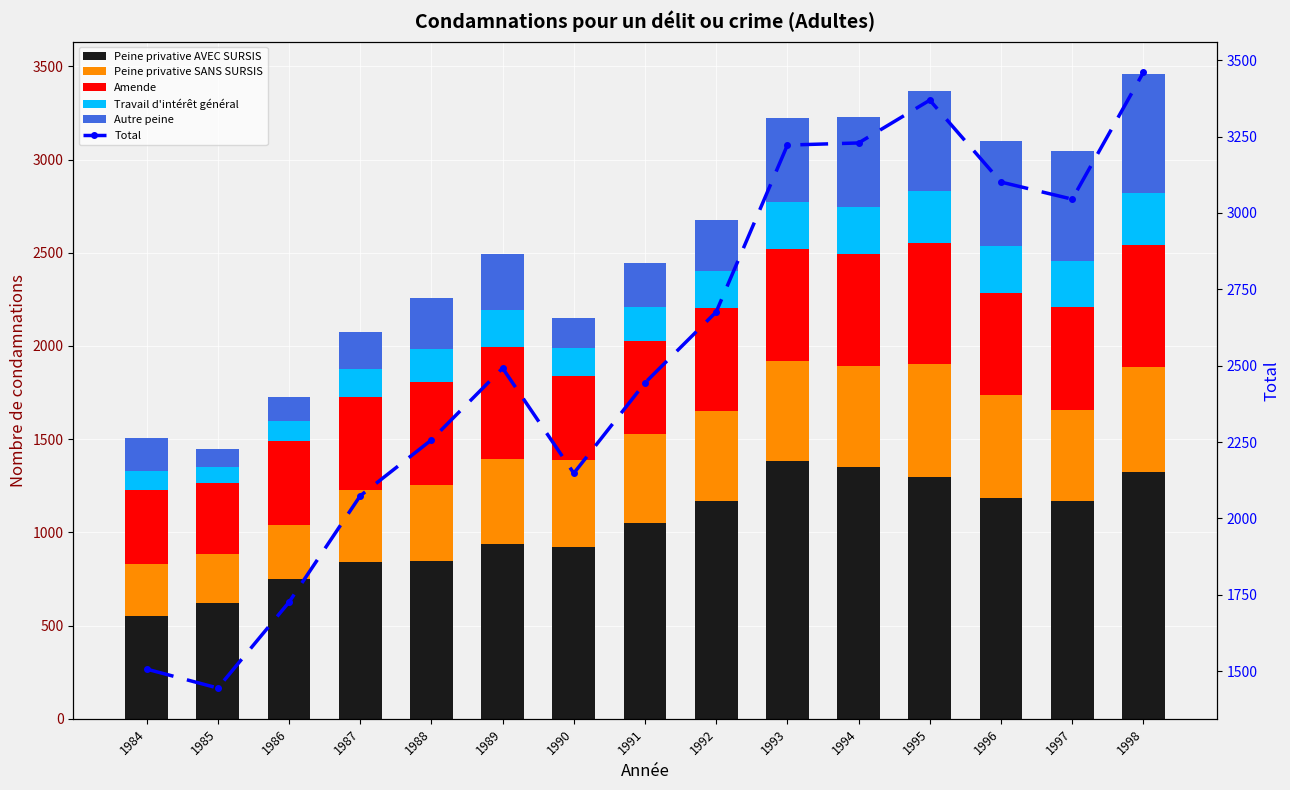

Which series has the widest spread of values?

Total